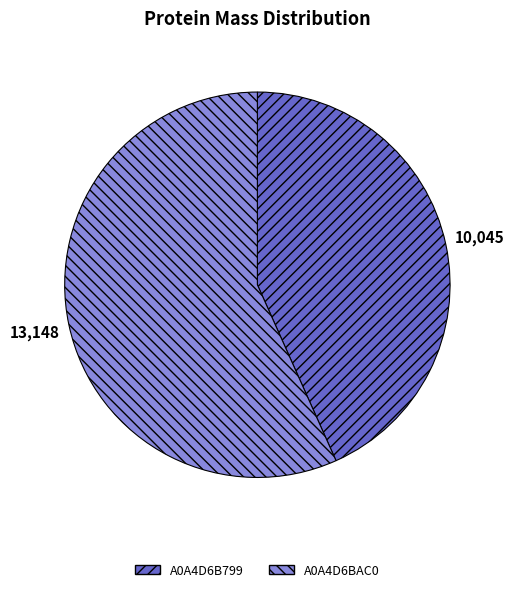

Do A0A4D6B799 and A0A4D6BAC0 together represent more than half of the pie?

Yes